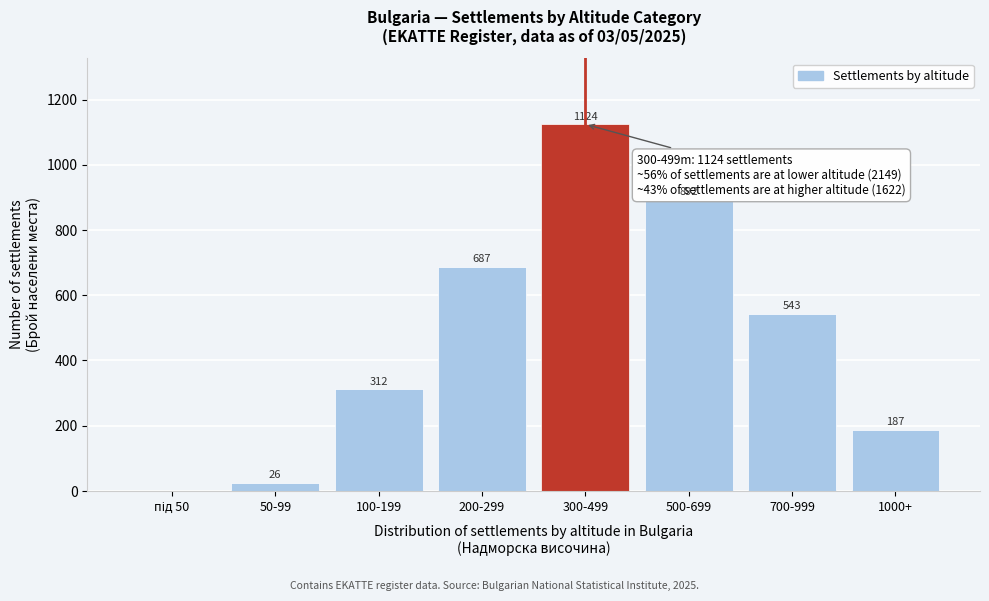

What is the greatest value displayed?

1124